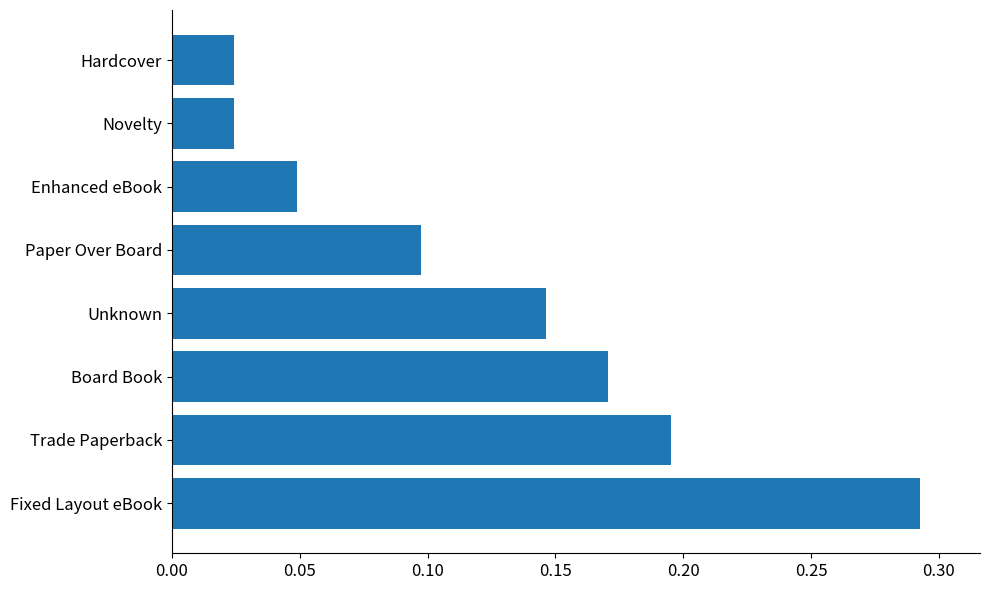

What is the sum of all values?

1.0